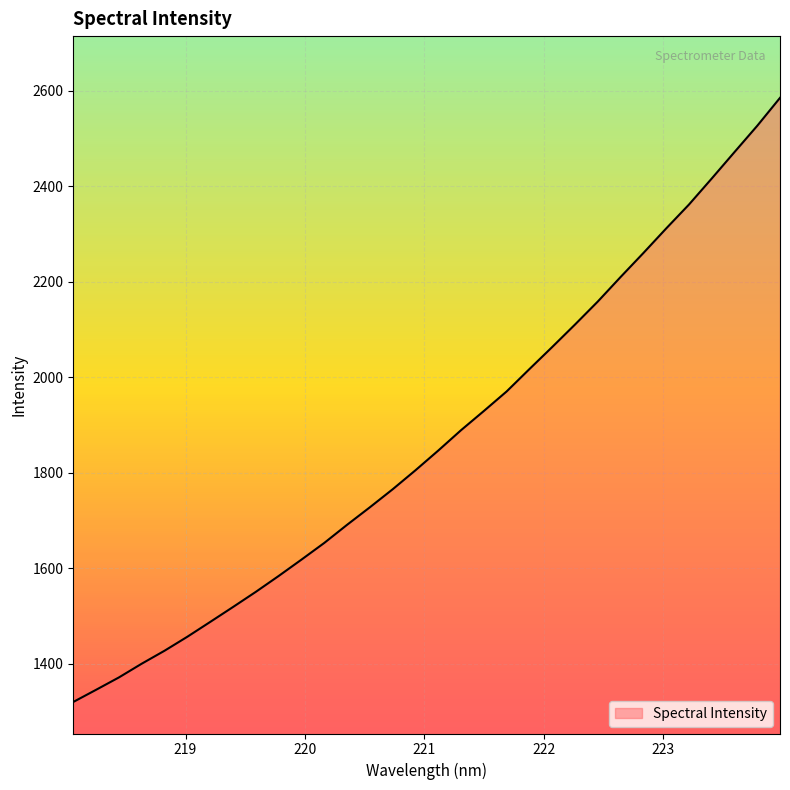

How many values are below 1846?

16